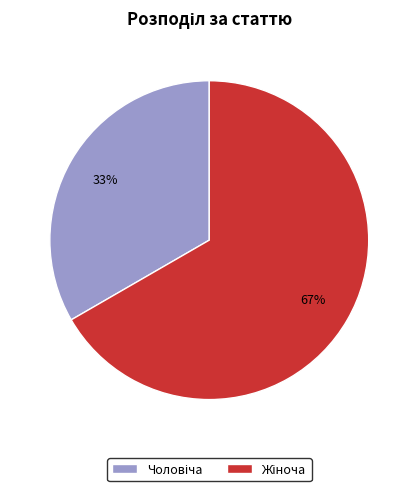

To the nearest percent, what is the average slice percentage?

50%